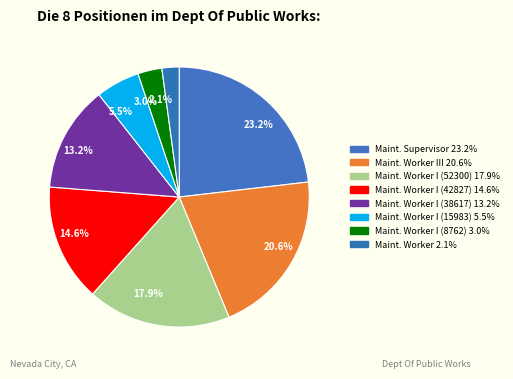

What is the largest slice in the pie chart?

23.2%